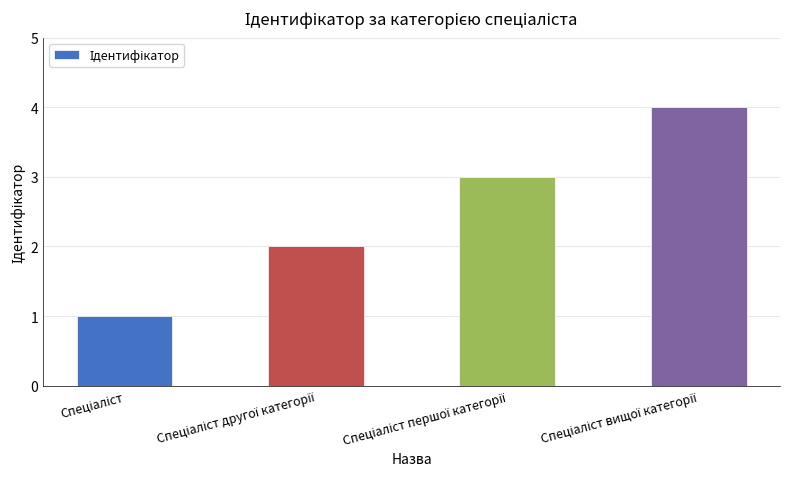

Count the number of categories in the chart.

4